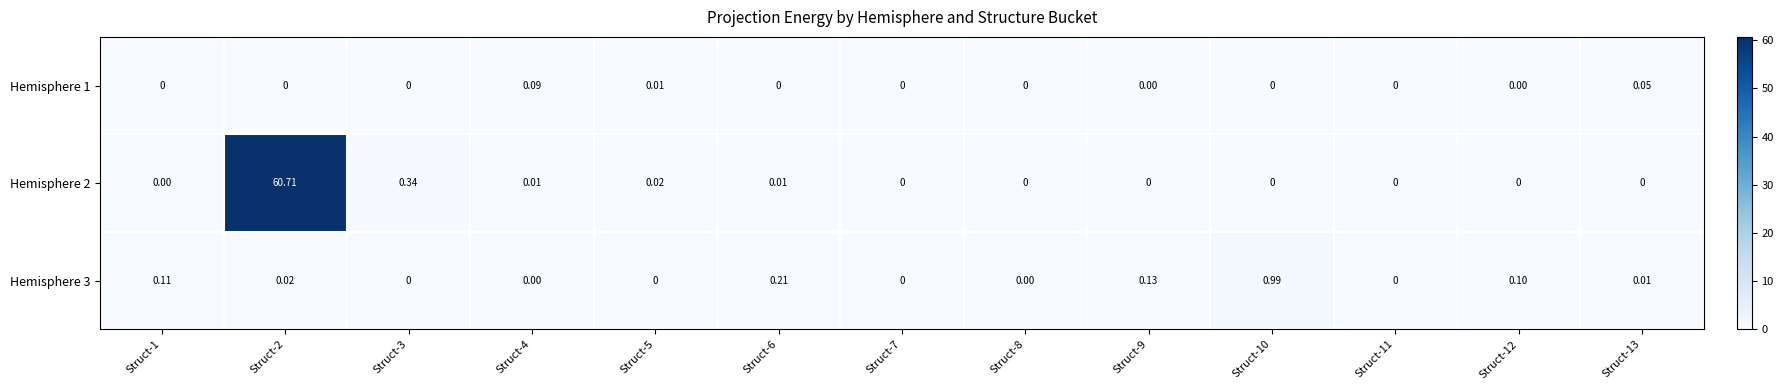

How many distinct data groups are displayed?

3